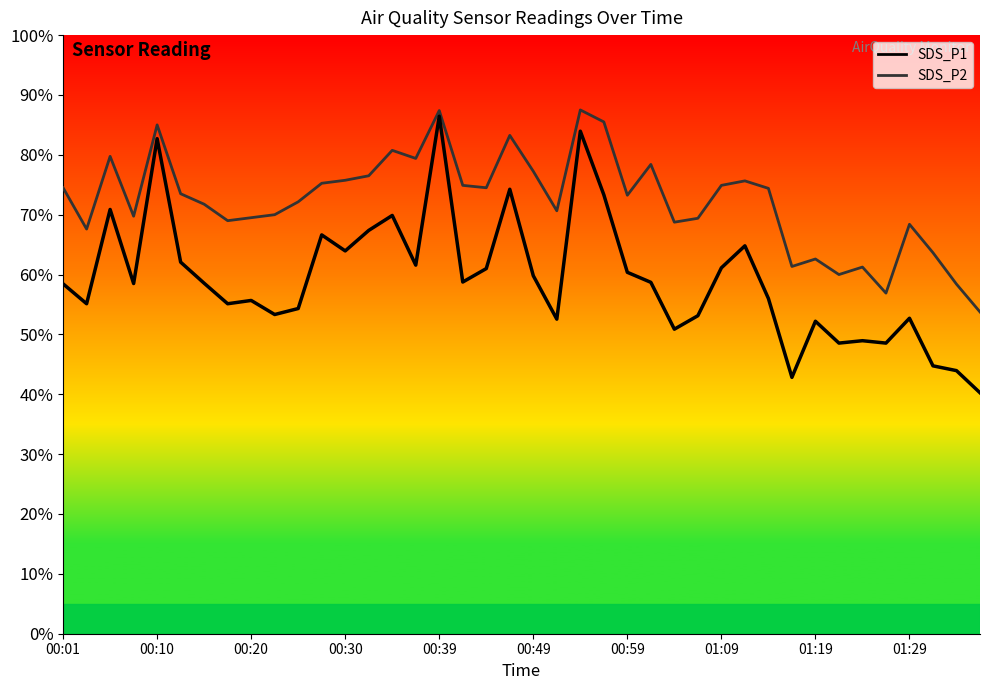

How many data points in SDS_P2 are above 73?

21